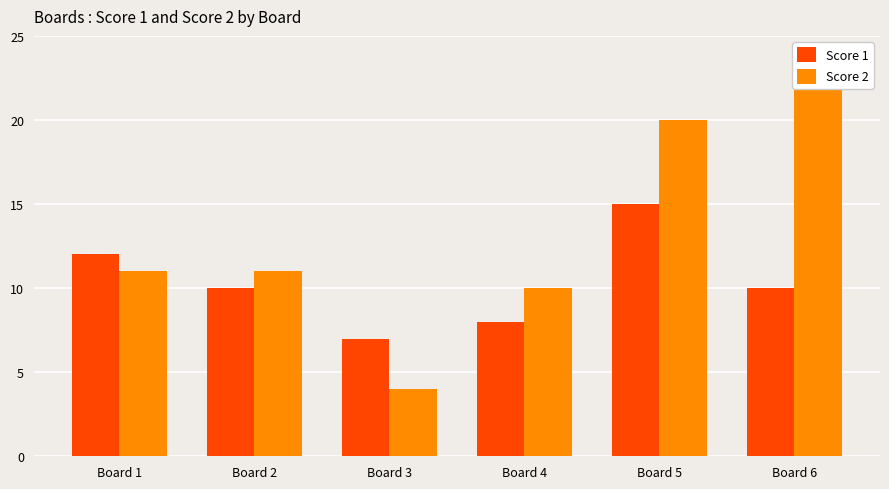

What is the approximate value of Score 1 at Board 4?

8